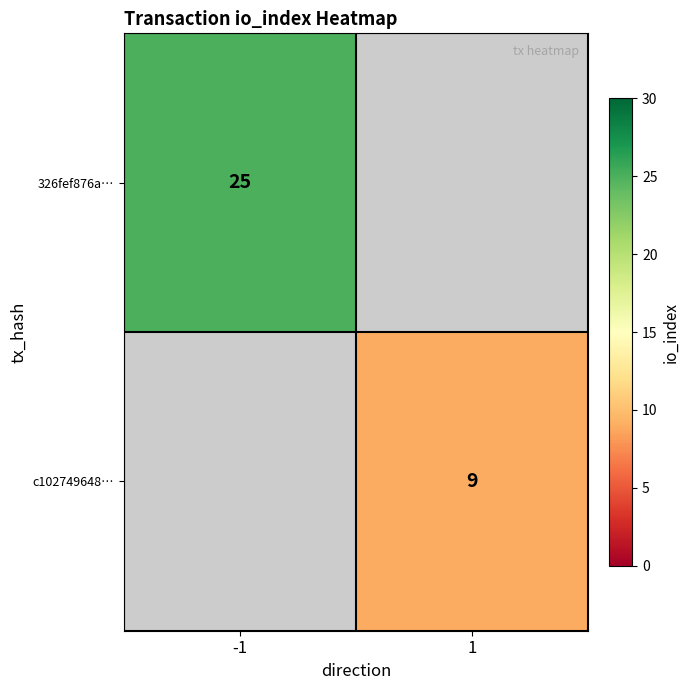

The 326fef876a… series shows 33.0 at -1. True or false?

False